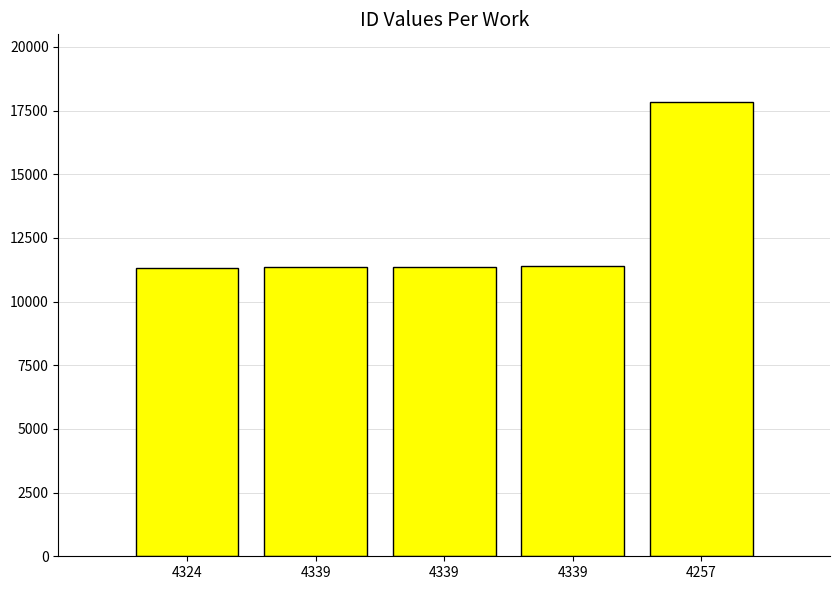

Reading left to right, transcribe all the data shown in this chart.

11322	11341	11346	11408	17820